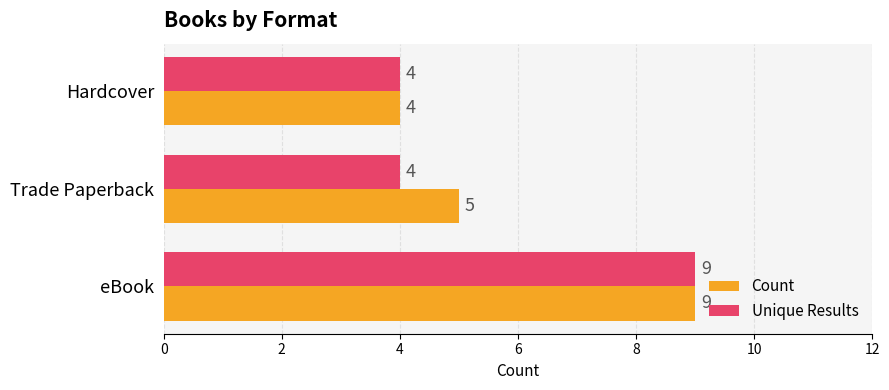

Which series has the largest total across all categories?

Count